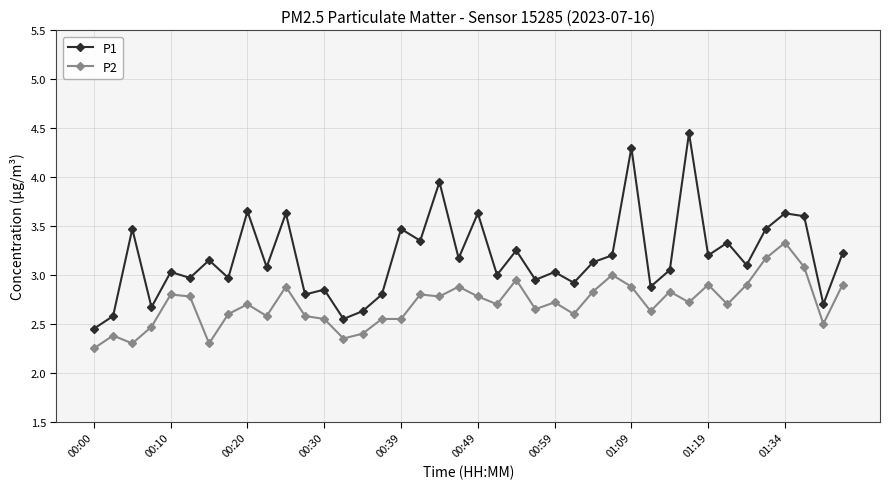

True or false: P2 and P1 intersect in this chart.

False